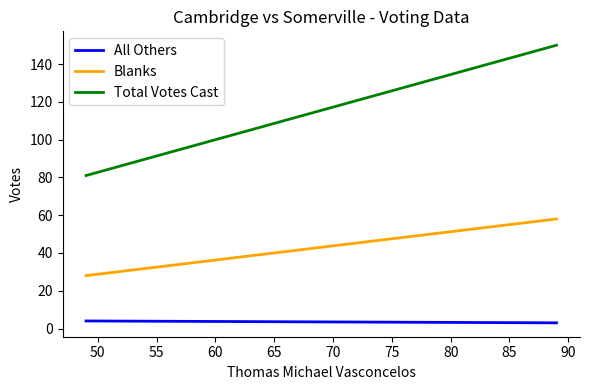

How many categories are shown in the chart?

2